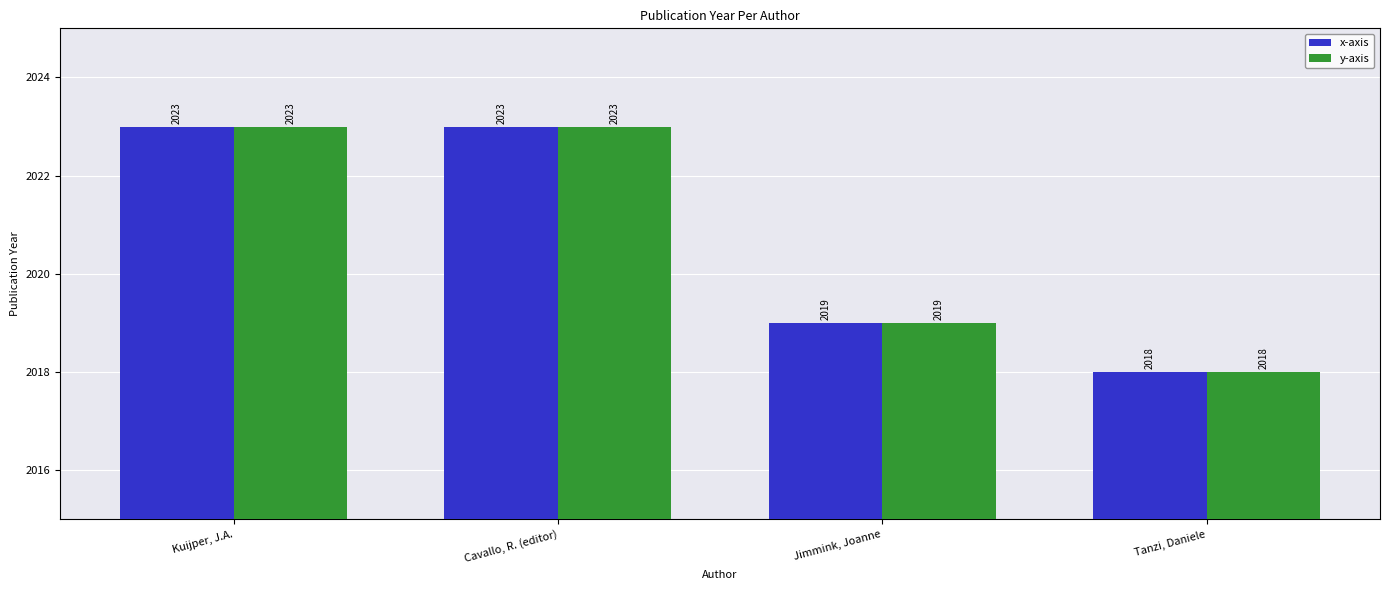

Where is x-axis nearest to the value 2020?

Jimmink, Joanne